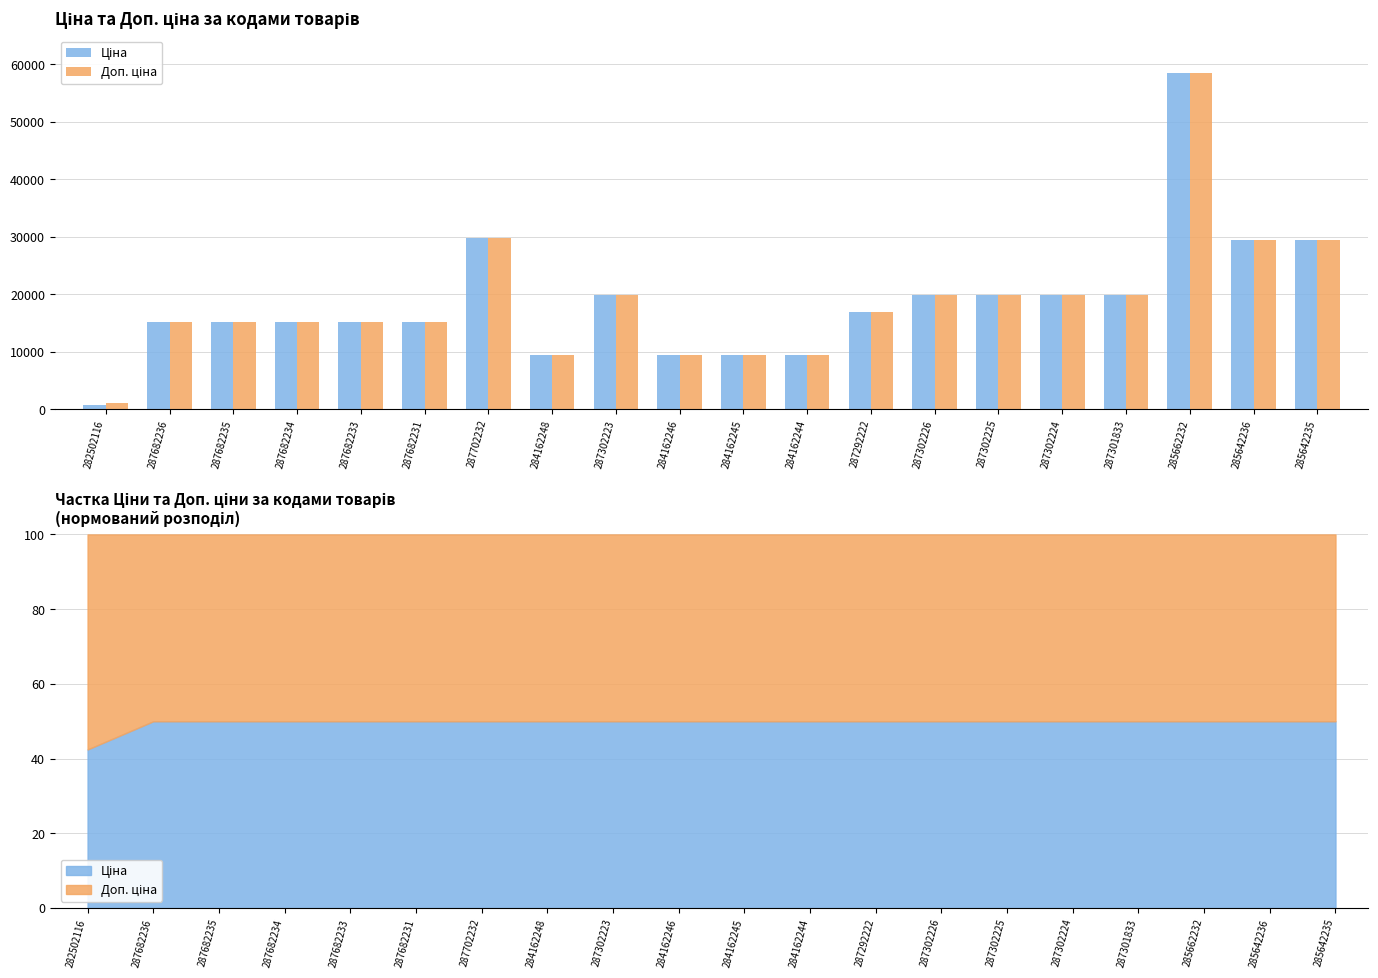

Reading left to right, transcribe all the data shown in this chart.

Ціна: 818.5	15120.0	15120.0	15120.0	15120.0	15120.0	29747.2	9480.1	19964.2	9480.1	9480.1	9480.1	16976.3	19964.2	19964.2	19964.2	19964.2	58426.5	29491.5	29491.5
Доп. ціна: 1109.2	15120.0	15120.0	15120.0	15120.0	15120.0	29747.2	9480.1	19964.2	9480.1	9480.1	9480.1	16976.3	19964.2	19964.2	19964.2	19964.2	58426.5	29491.5	29491.5